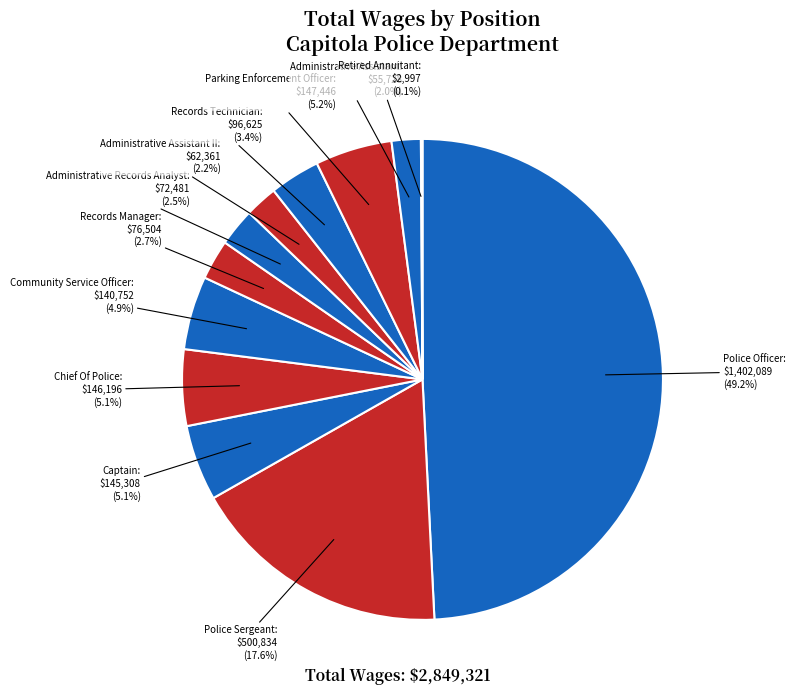

To the nearest percent, what is the average slice percentage?

8%